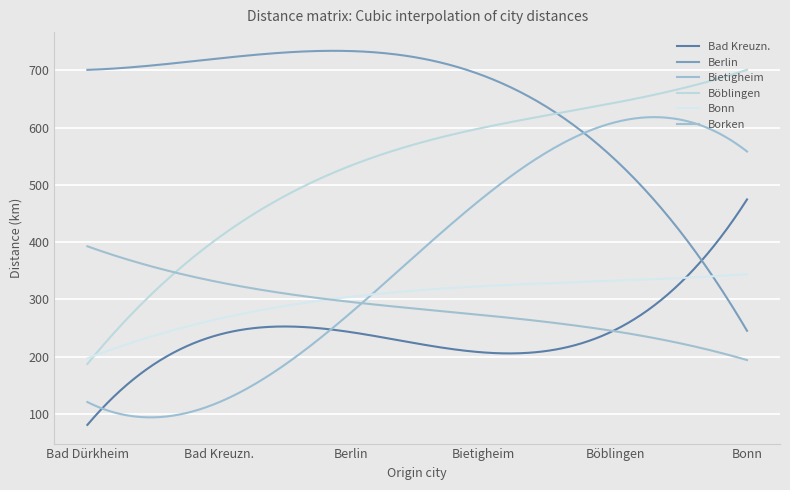

Rank the series by their maximum value, from lowest to highest.

Bonn, Borken, Bad Kreuzn., Bietigheim, Böblingen, Berlin